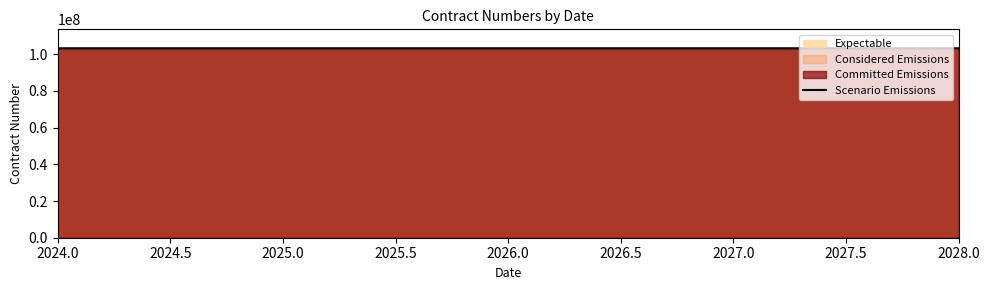

What position from the left is 2026.0?

3